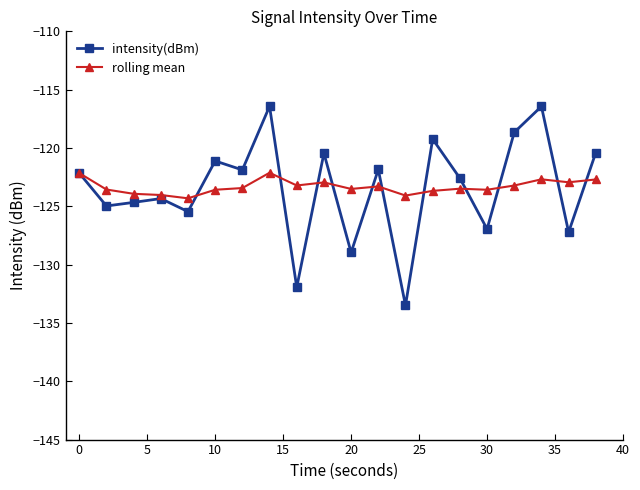

In intensity(dBm), how many points are lower than both neighbors (excluding endpoints)?

8